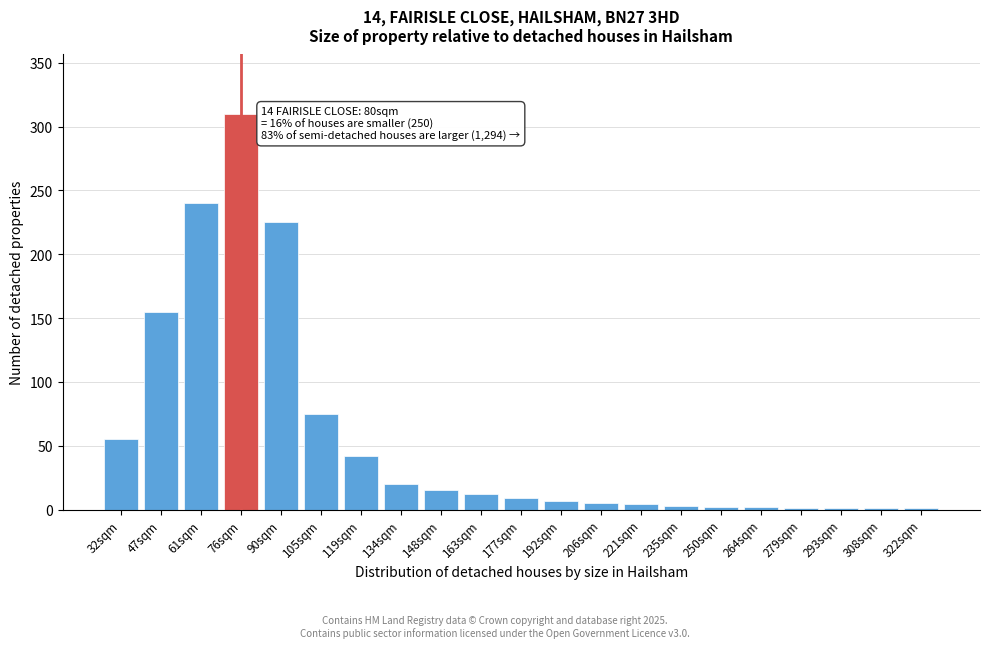

What is the greatest value displayed?

310